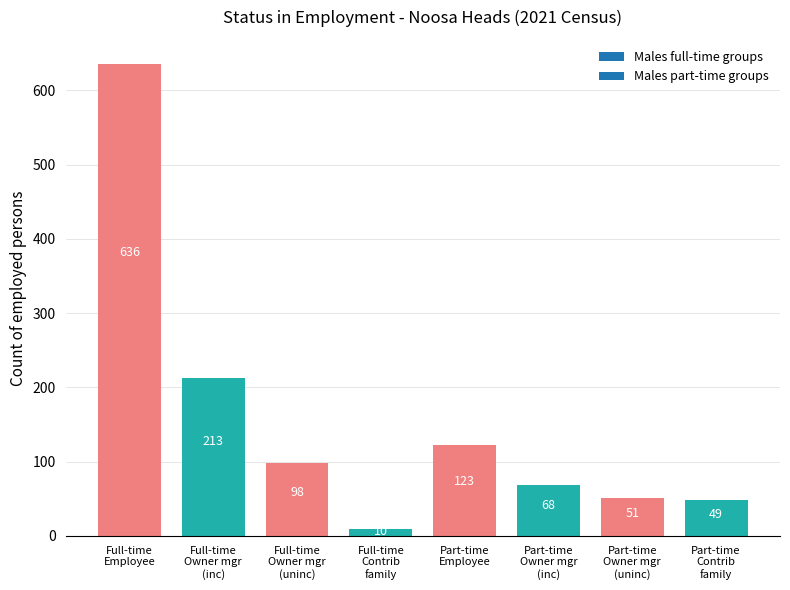

How many data points does each series have?

8